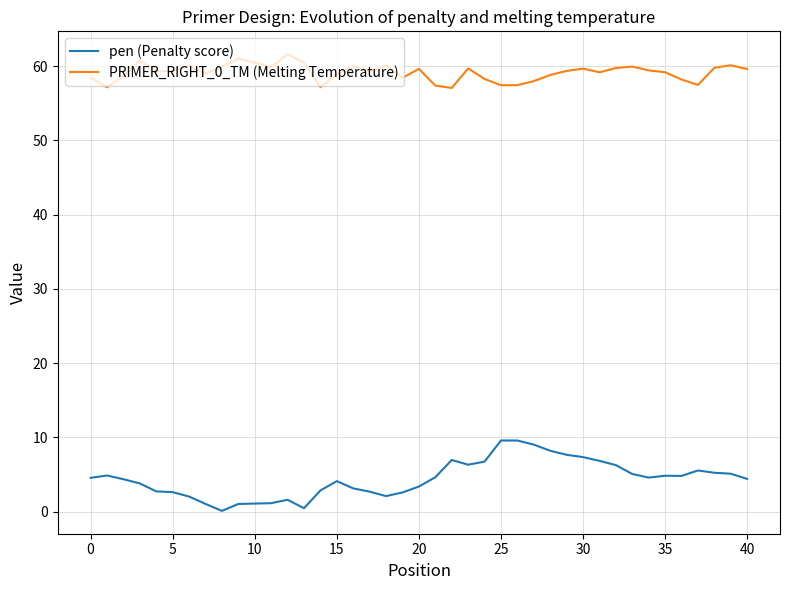

At how many categories does at least one series exceed 26?

40